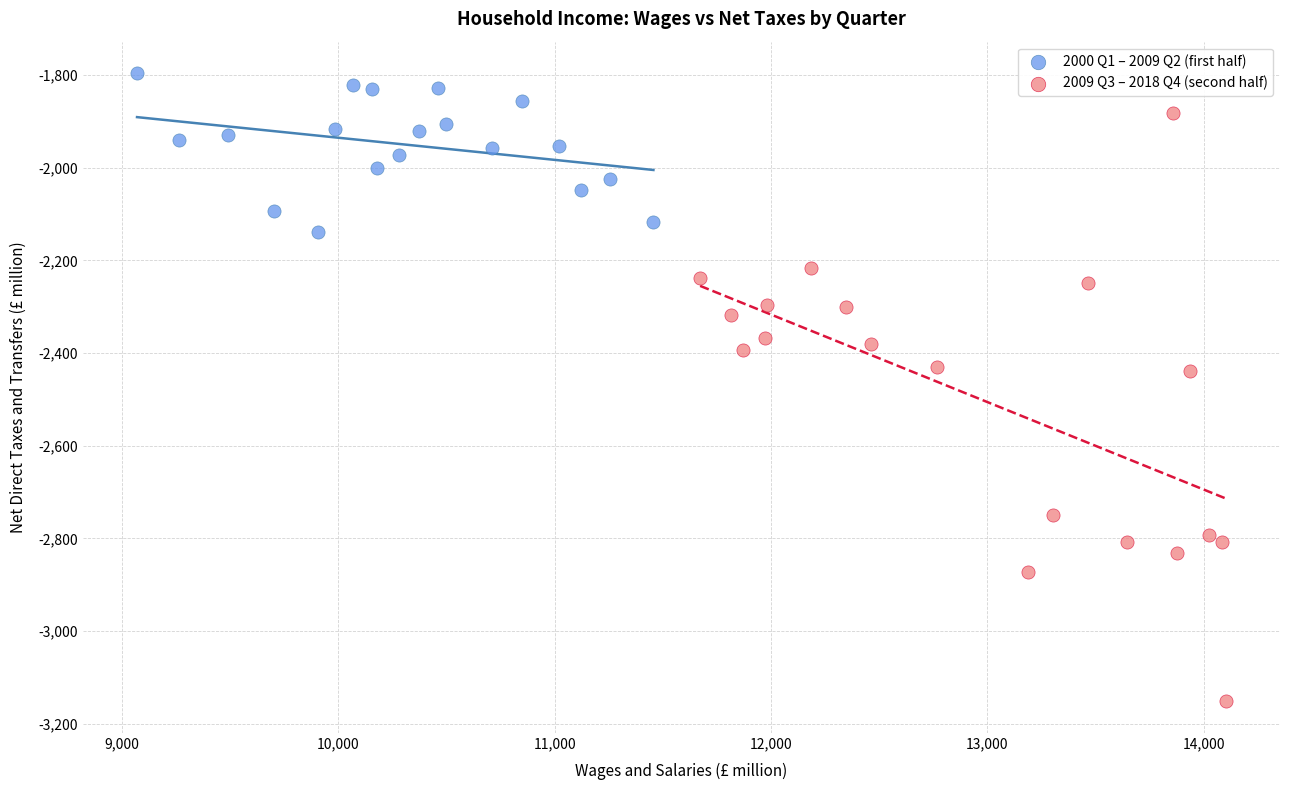

Which series has the largest Y range (max minus min)?

2009 Q3 – 2018 Q4 (second half)